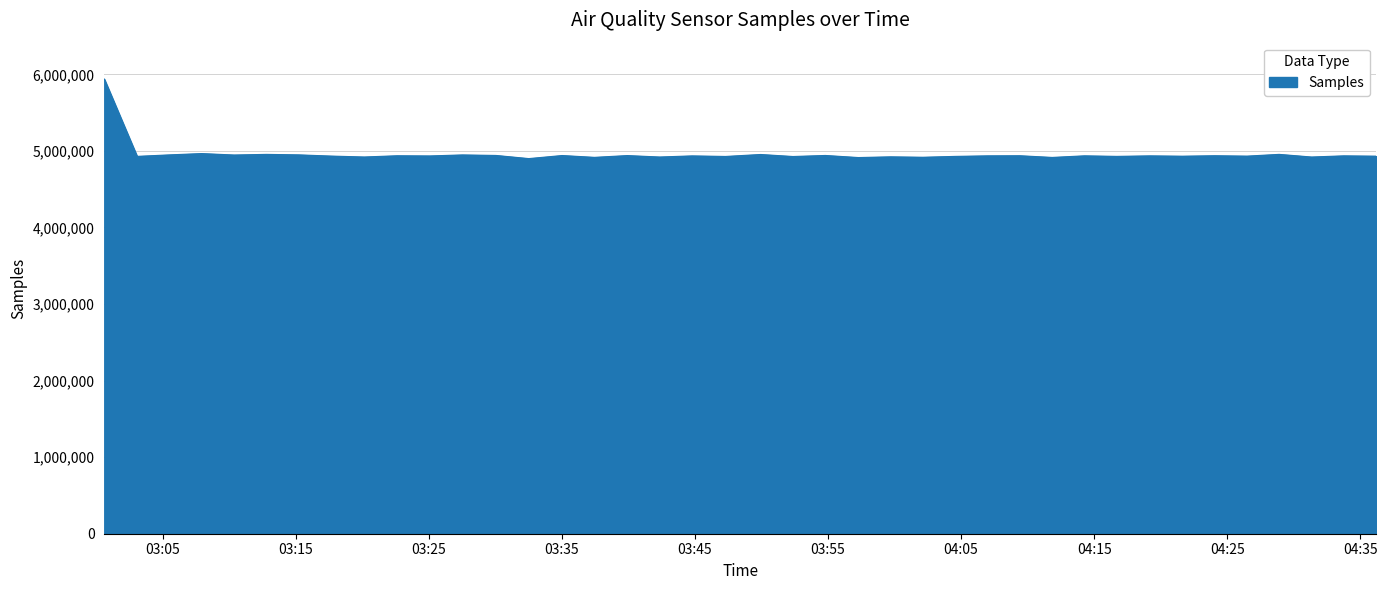

What is the difference between the maximum and minimum values?

1039107